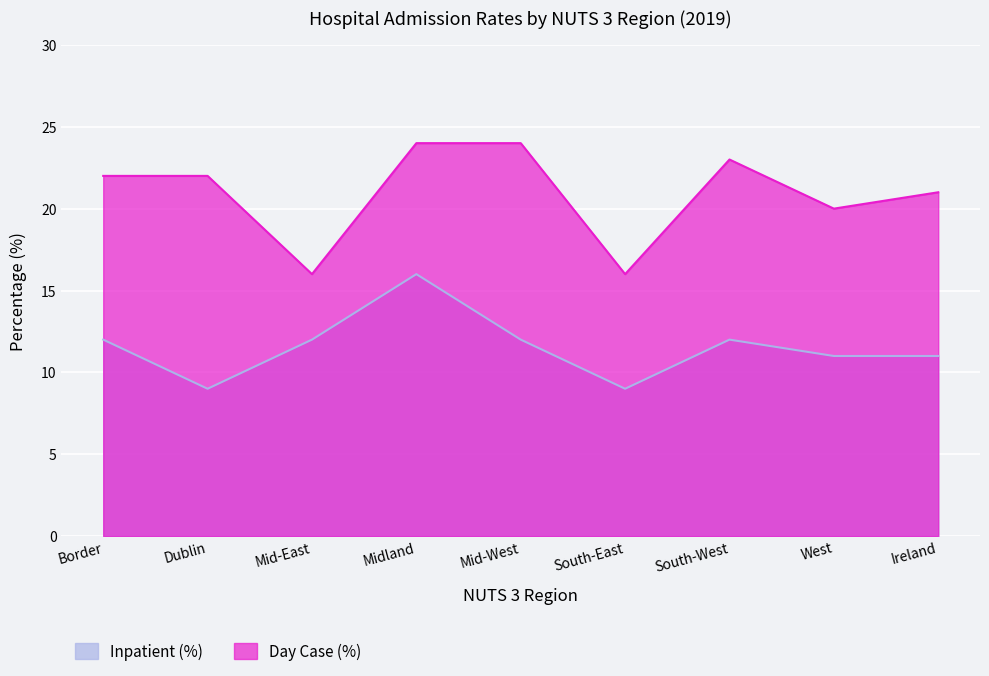

Rank the categories by Inpatient (%) value from highest to lowest.

Midland, Border, Mid-East, Mid-West, South-West, West, Ireland, Dublin, South-East